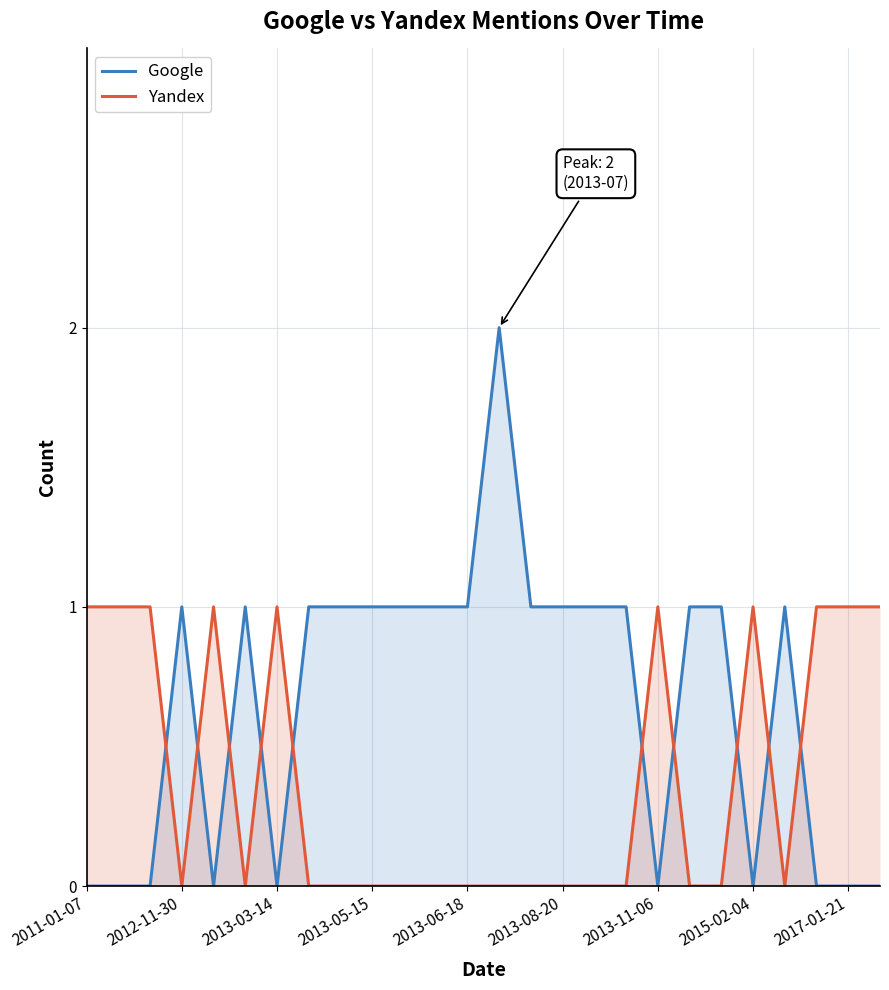

Which series has the largest range (max minus min)?

Google